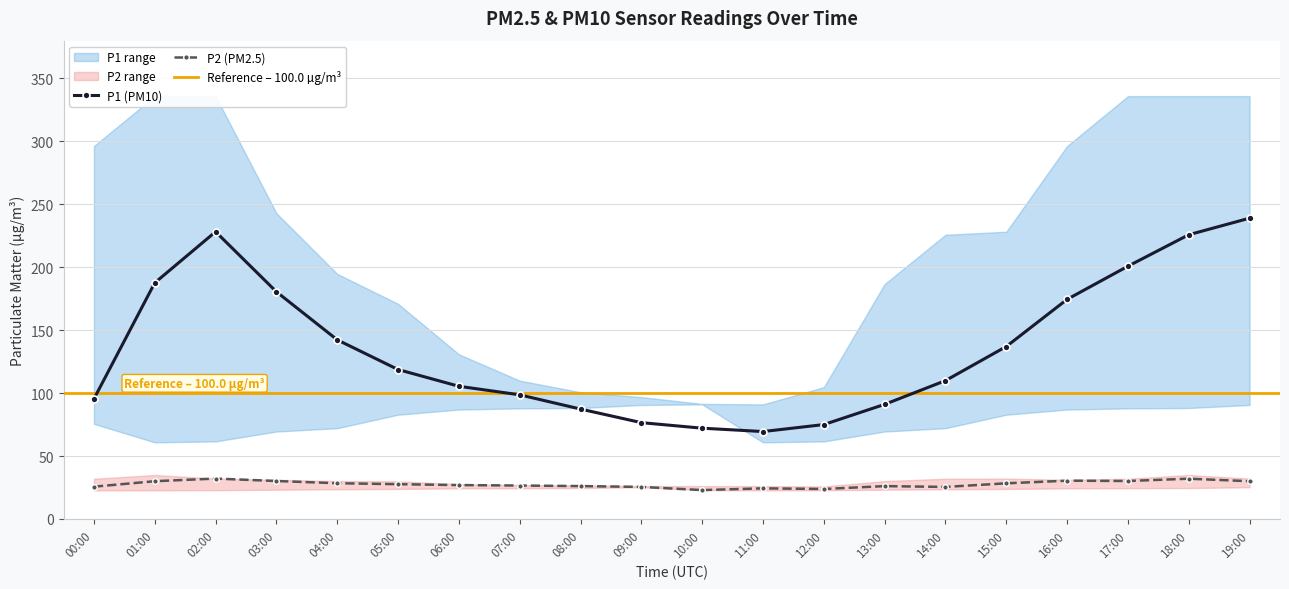

At which label is P2_lower closest to 23?

10:00